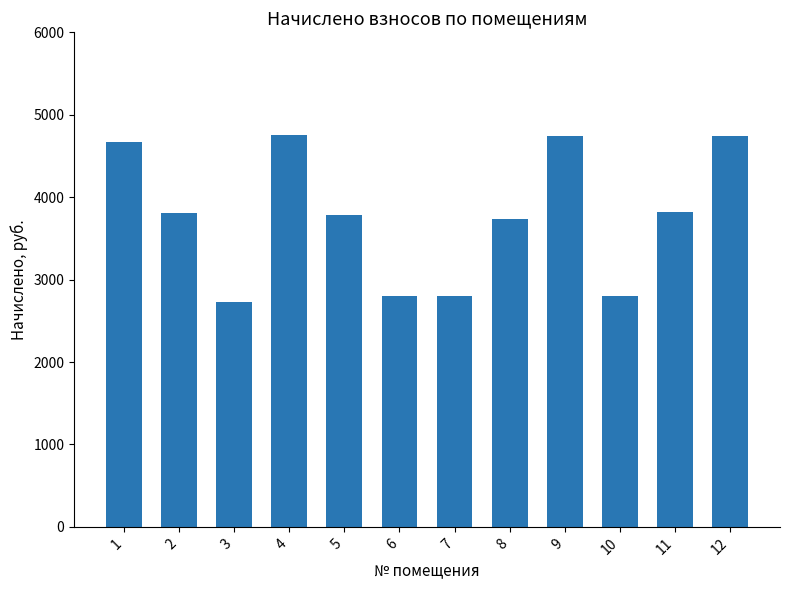

At which category does the chart reach its minimum across all series?

3